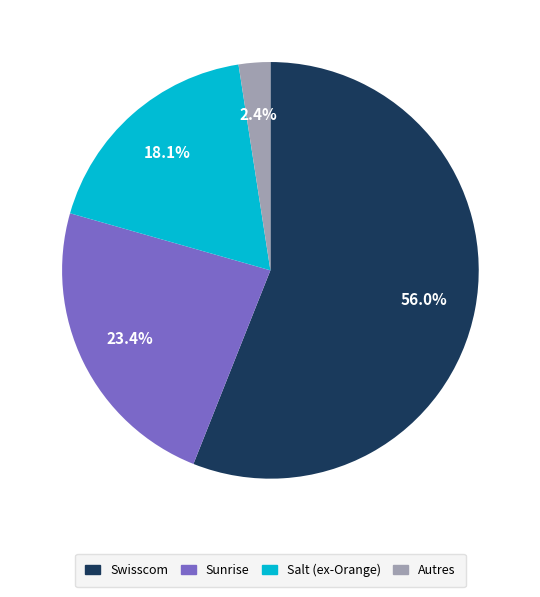

Does any single category account for the majority?

Yes